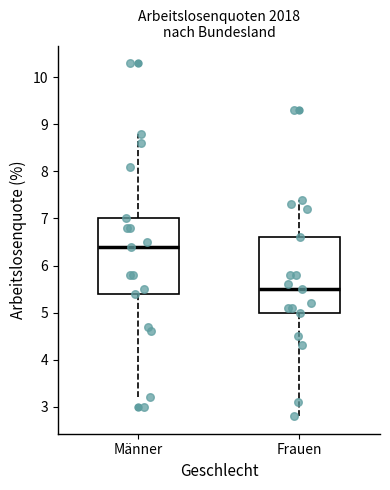

Which box's median line is the highest?

Männer